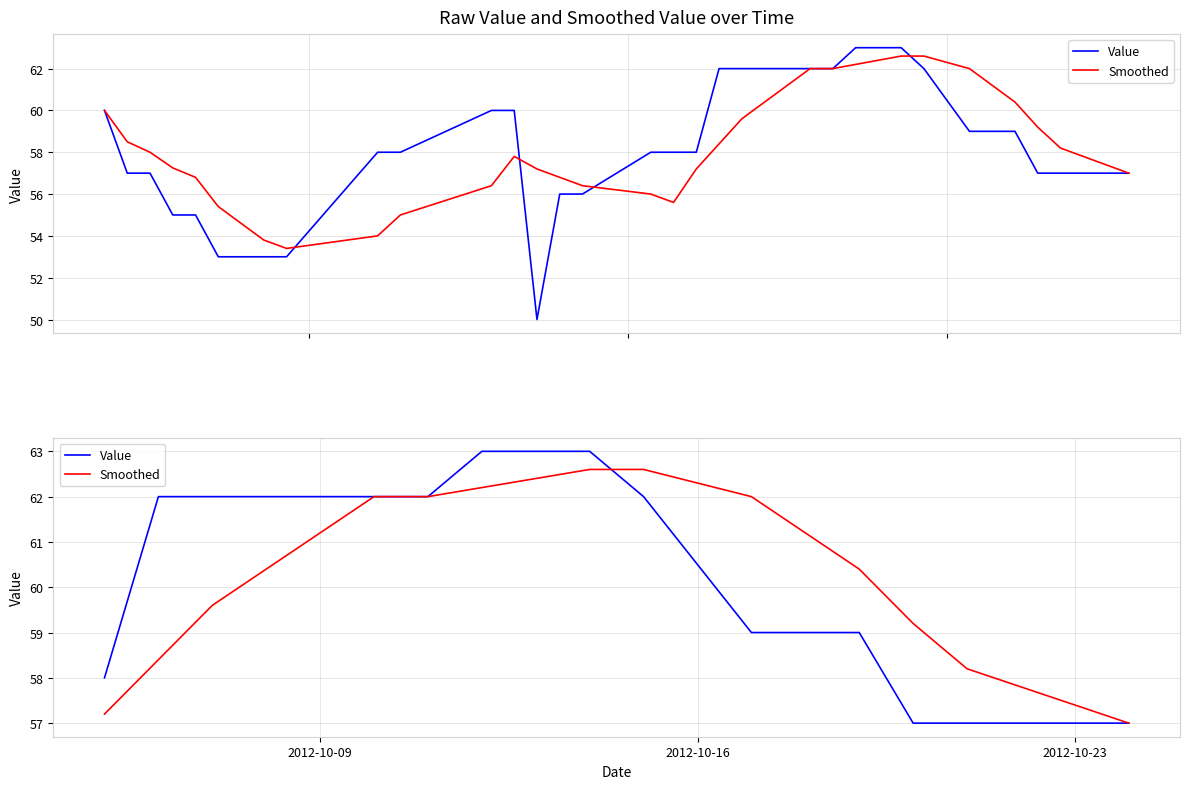

How many data points does each series have?

19